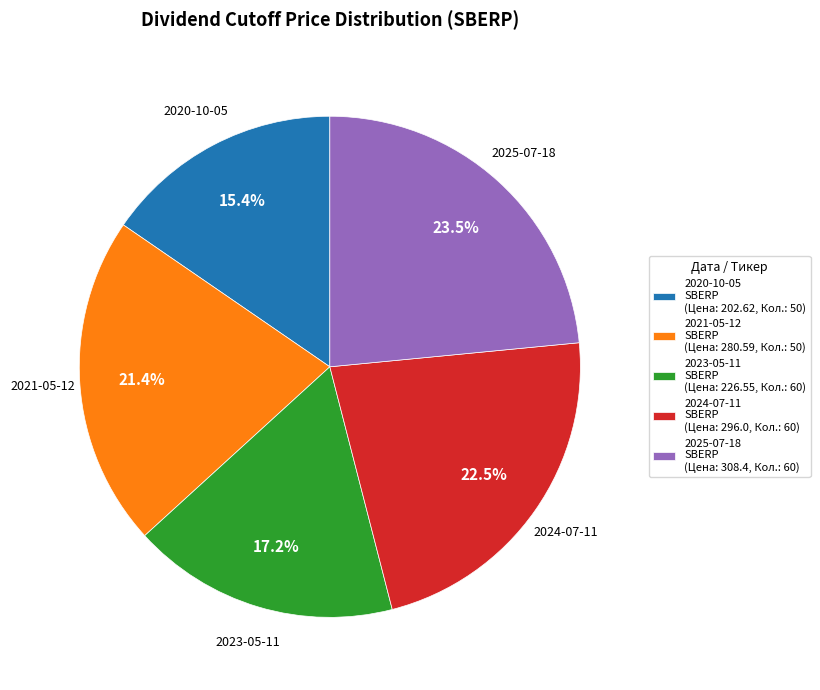

Is 2023-05-11 SBERP (Цена: 226.55, Кол.: 60) the majority of the pie?

No